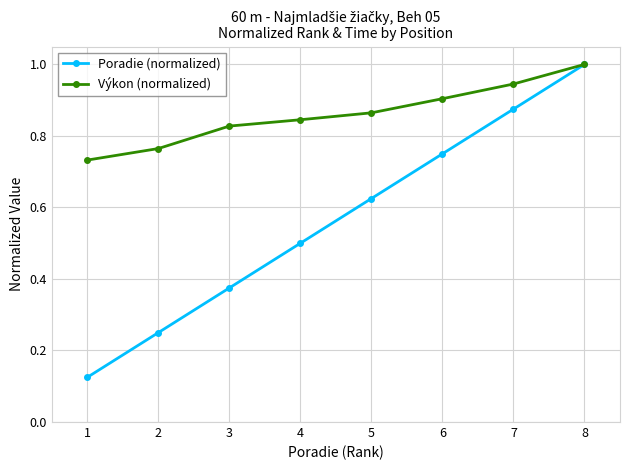

What is the maximum value for Poradie (normalized)?

1.0